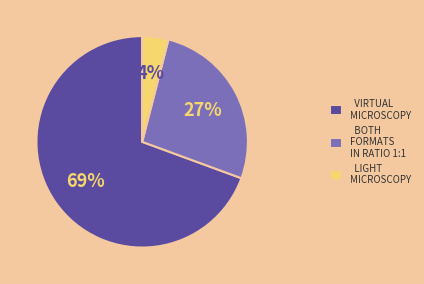

Do VIRTUAL MICROSCOPY and LIGHT MICROSCOPY together represent more than half of the pie?

Yes